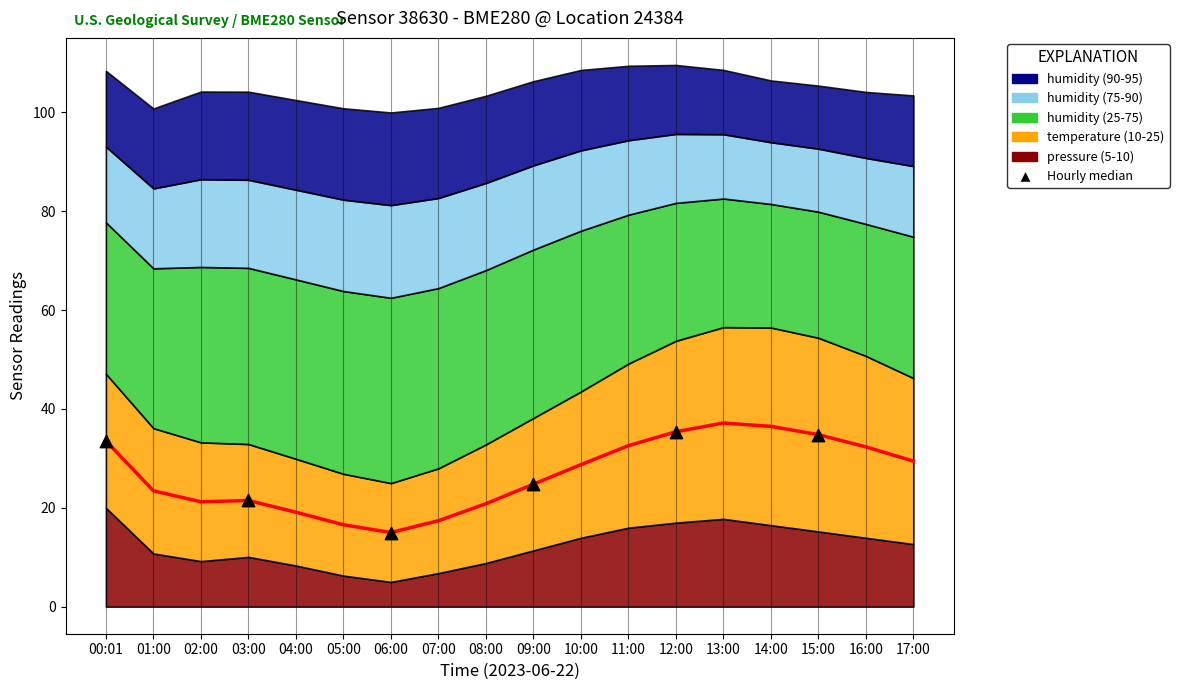

What is the average Y value?

27.5